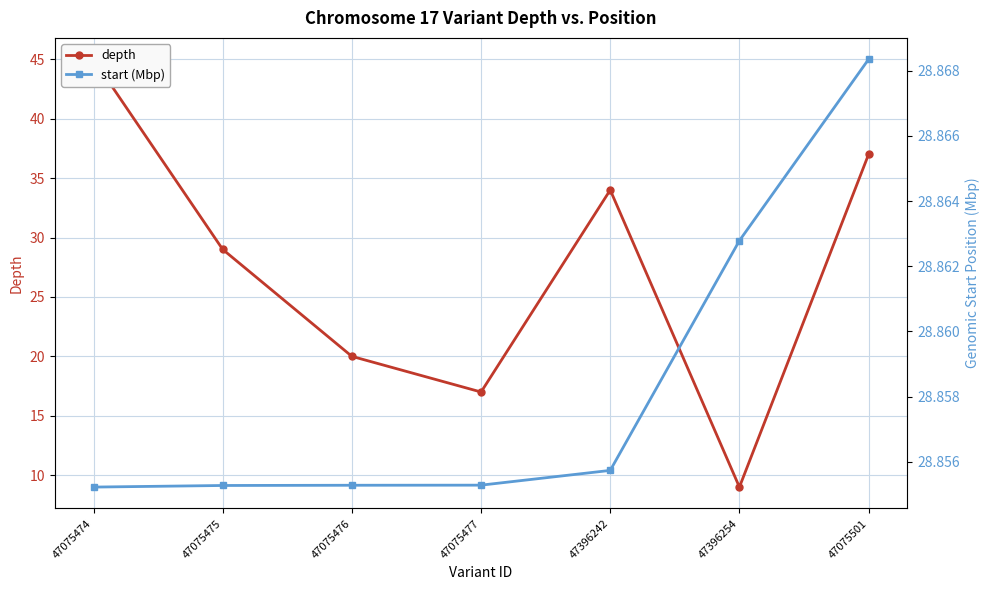

How many series are shown in this chart?

2